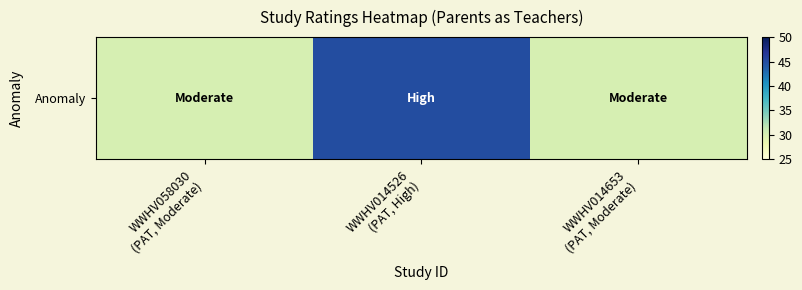

What is the sum of the values at WWHV014526
(PAT, High) and WWHV058030
(PAT, Moderate)?

75